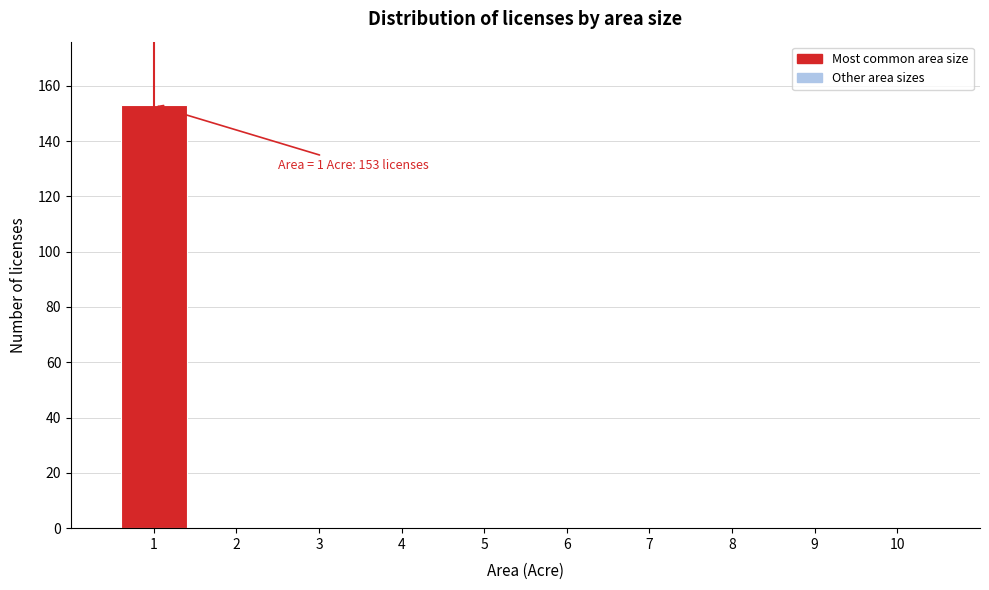

Which range on the x-axis has the tallest bar?

0.5 to 1.5